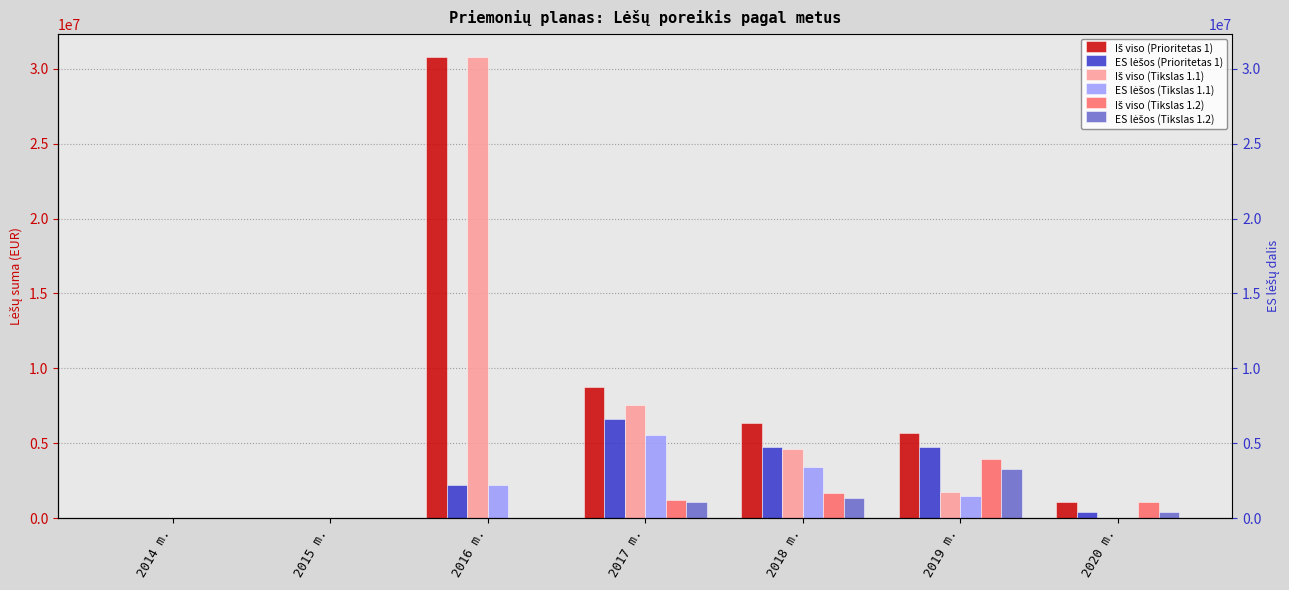

At how many categories does at least one series exceed 24897342?

1